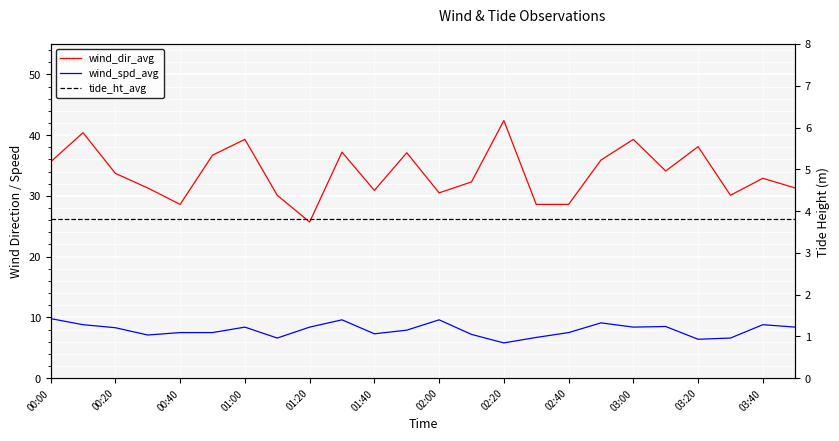

Rank the series at 13 from lowest to highest value.

tide_ht_avg, wind_spd_avg, wind_dir_avg